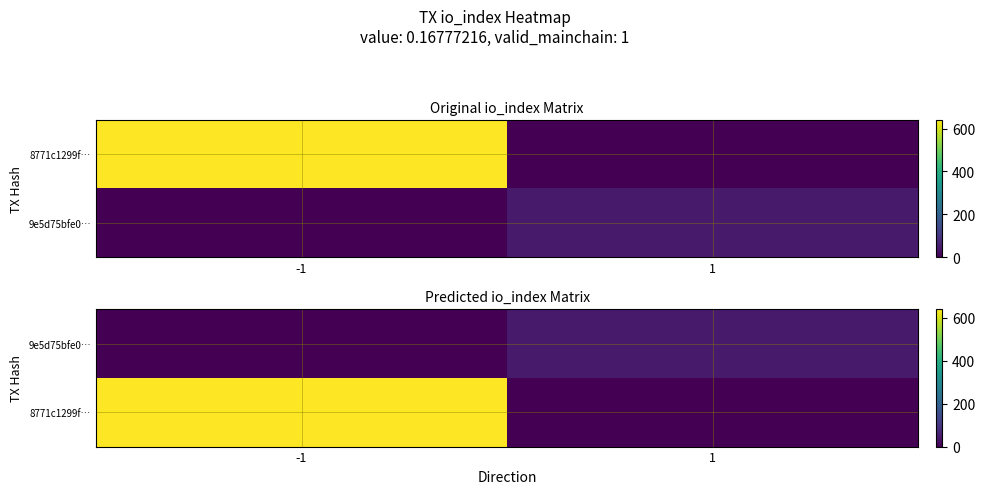

The value of 8771c1299f… at 1 is 0. True or false?

True